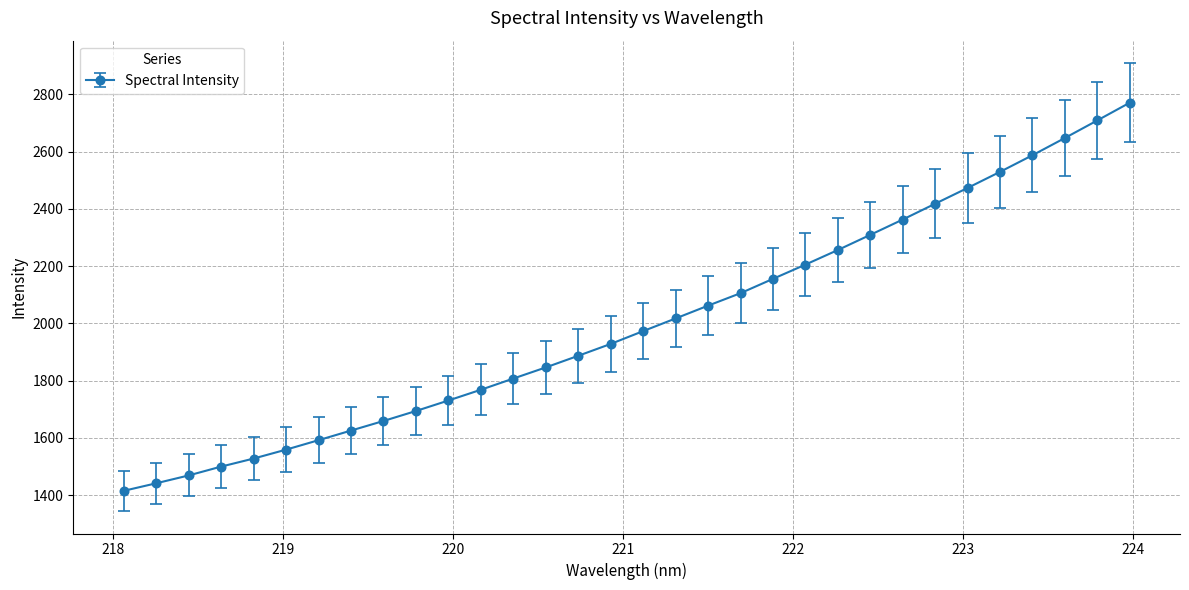

What is the value of the 27th point from the left?

2473.0